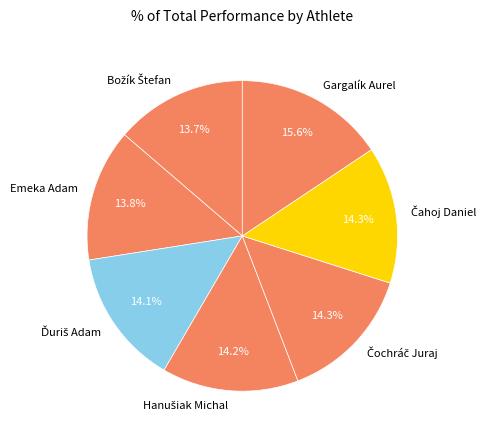

Which slice is the largest?

Gargalík Aurel